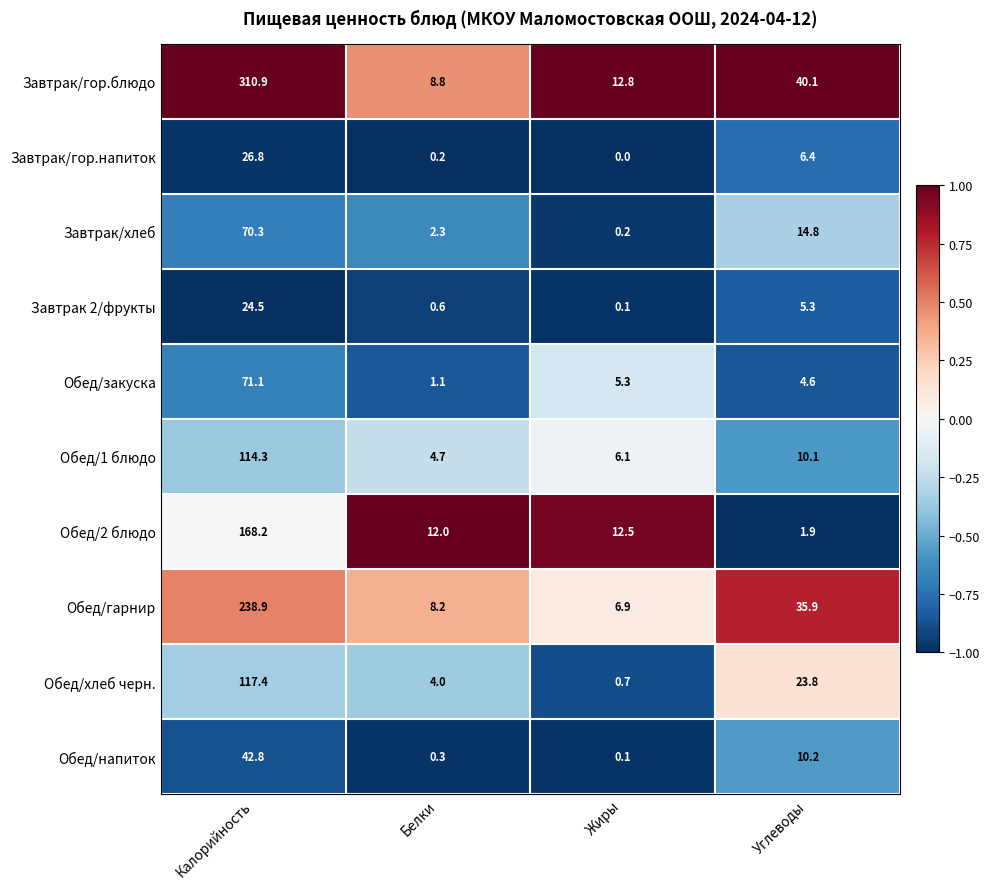

What is the spread (max minus min) of values at Жиры?

12.8